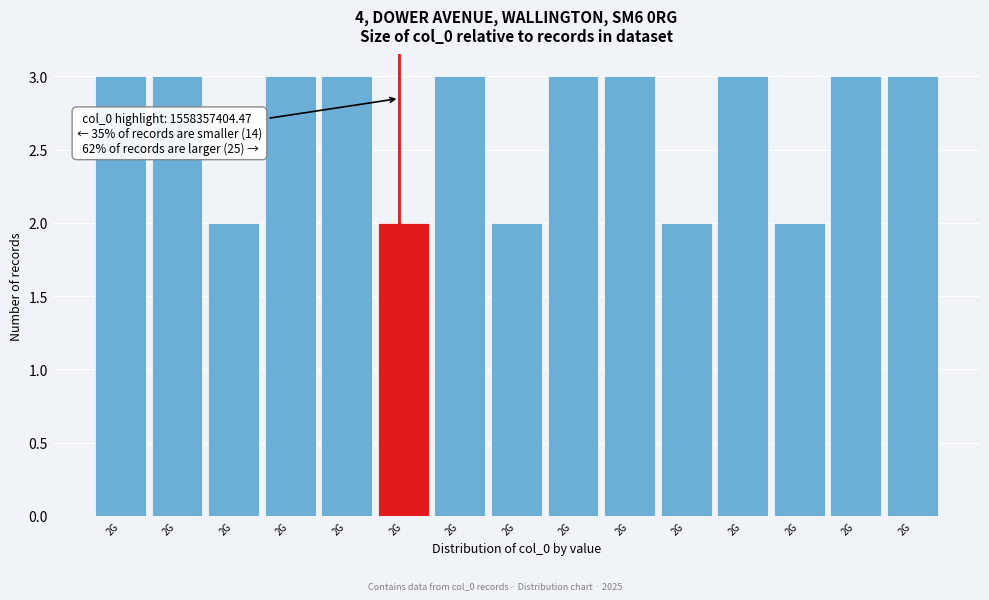

How many bars are there in total?

15